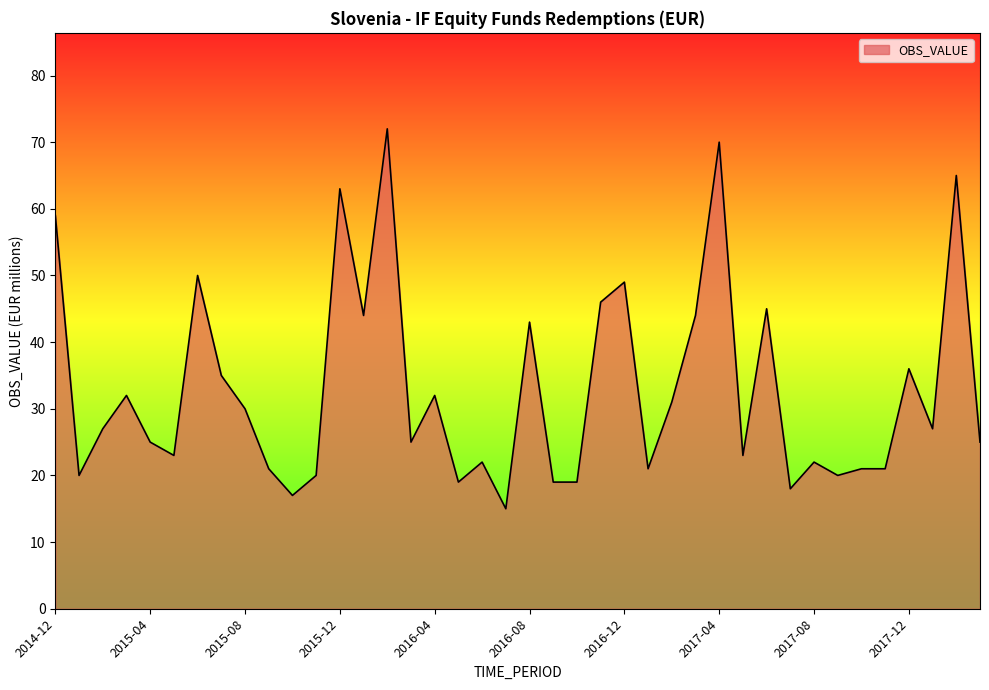

What is the smallest value displayed?

15